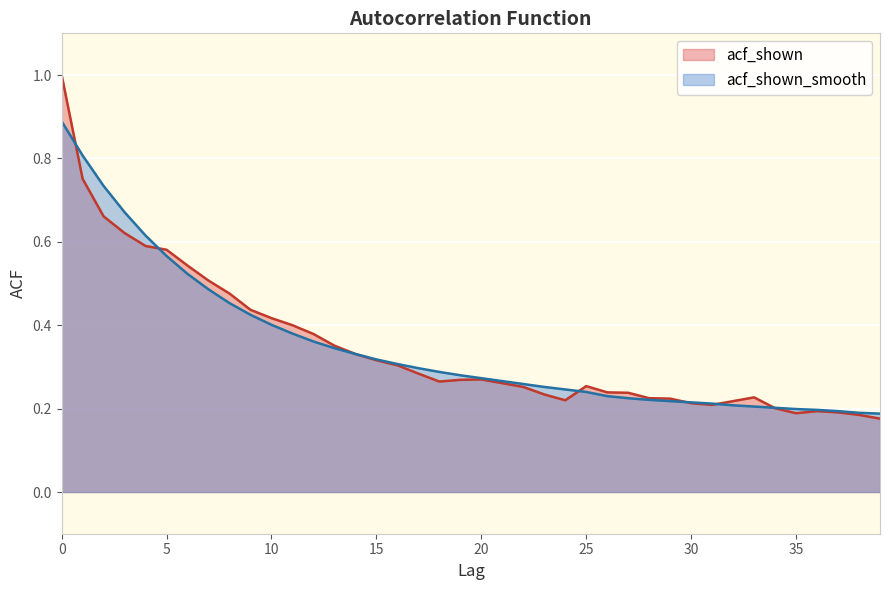

Does the chart display data point markers on the line(s)?

No